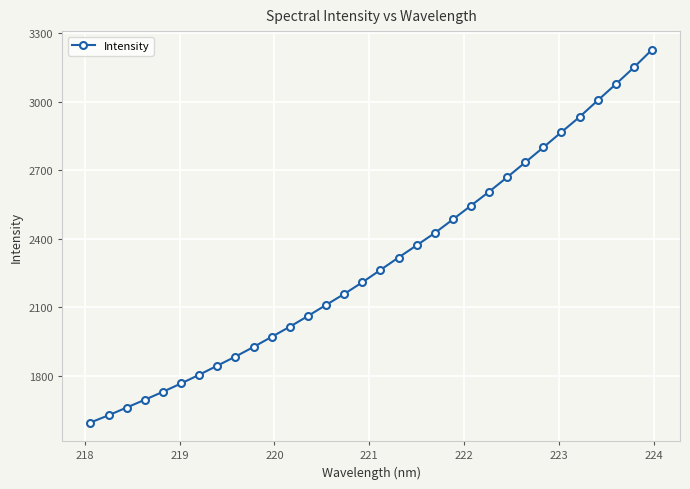

What is the maximum value shown in the chart?

3227.3